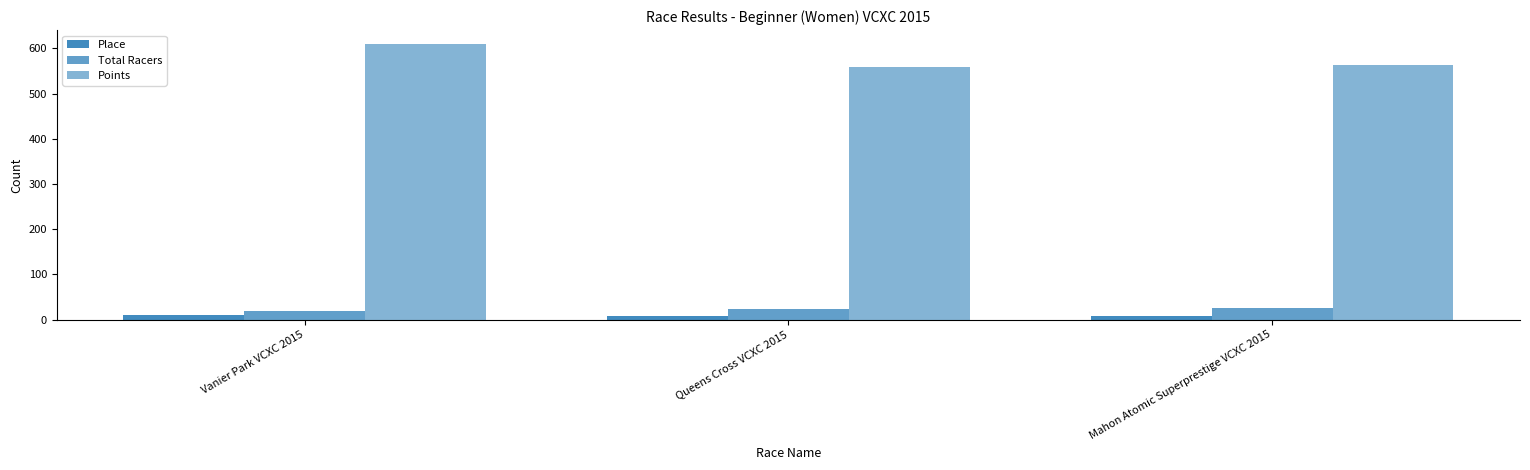

What is the approximate value of Place at Vanier Park VCXC 2015?

11.0